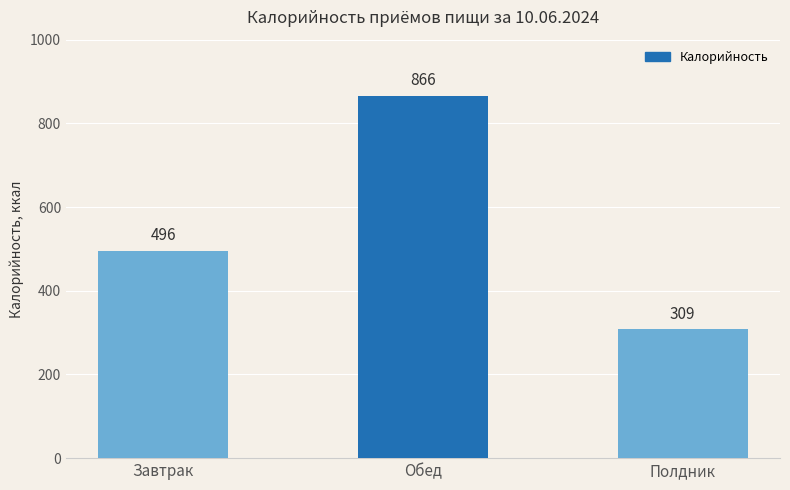

How many data points are less than 496?

1